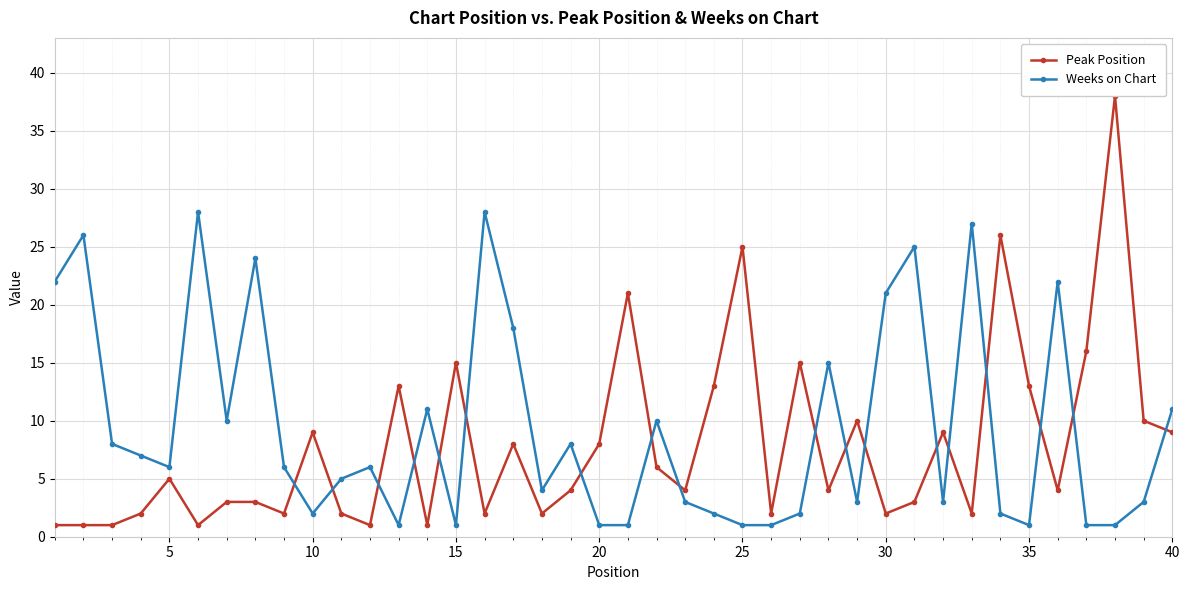

True or false: Weeks on Chart has more than 2 interior local peaks.

True